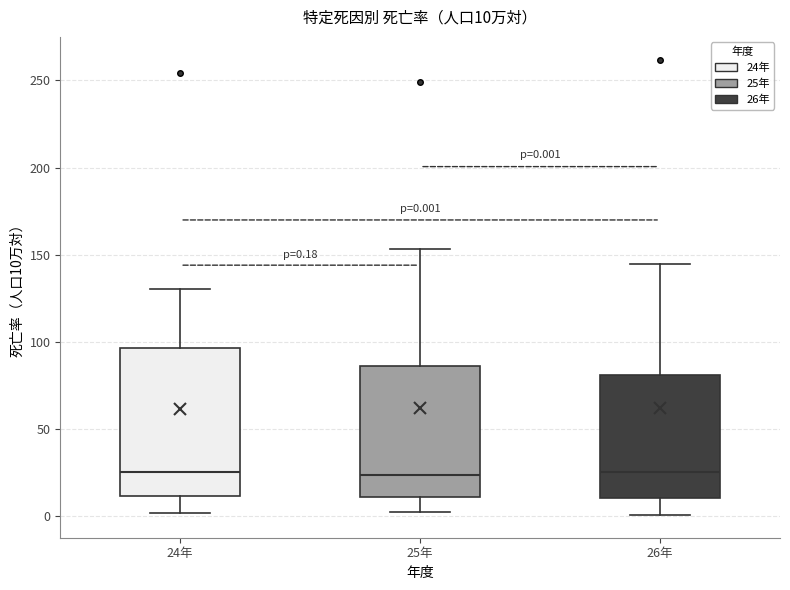

Comparing the boxes themselves (not the whiskers), which one is the tallest?

24年